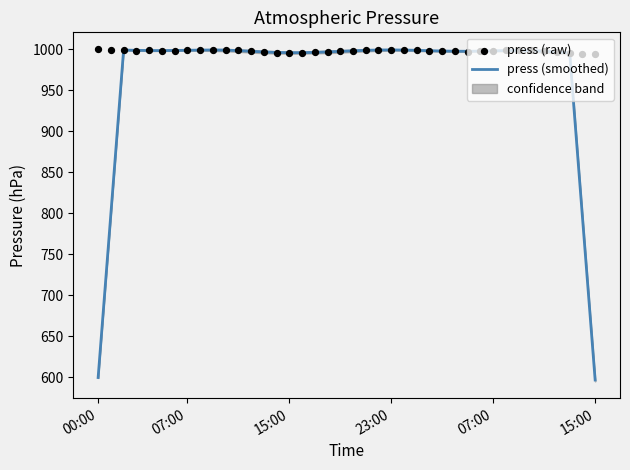

What are all the series names shown in the legend?

press (smoothed), press (raw)